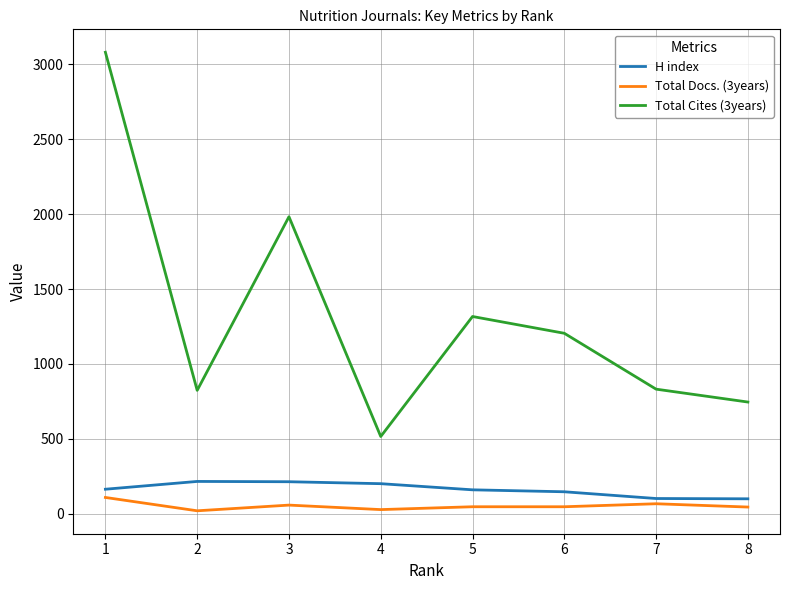

Is the value of Total Cites (3years) at 8 greater than the value of Total Docs. (3years) at 3?

Yes